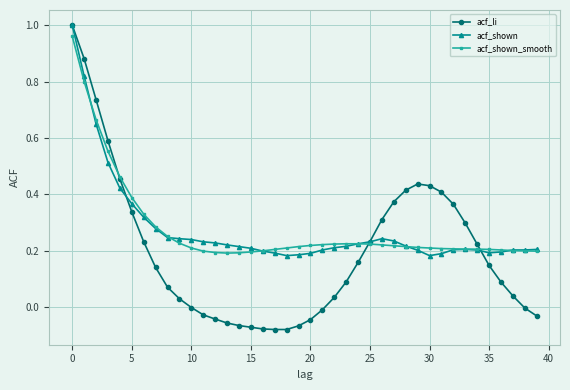

True or false: acf_shown and acf_shown_smooth intersect in this chart.

True